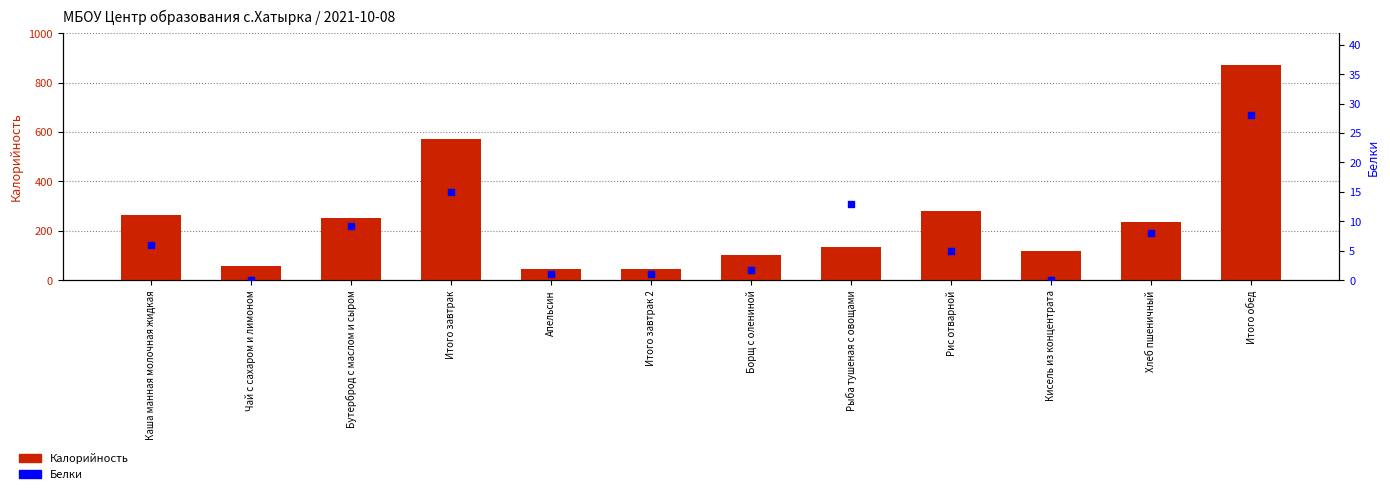

Is the value of Белки at Итого завтрак 2 greater than the value of Калорийность at Рыба тушеная с овощами?

No